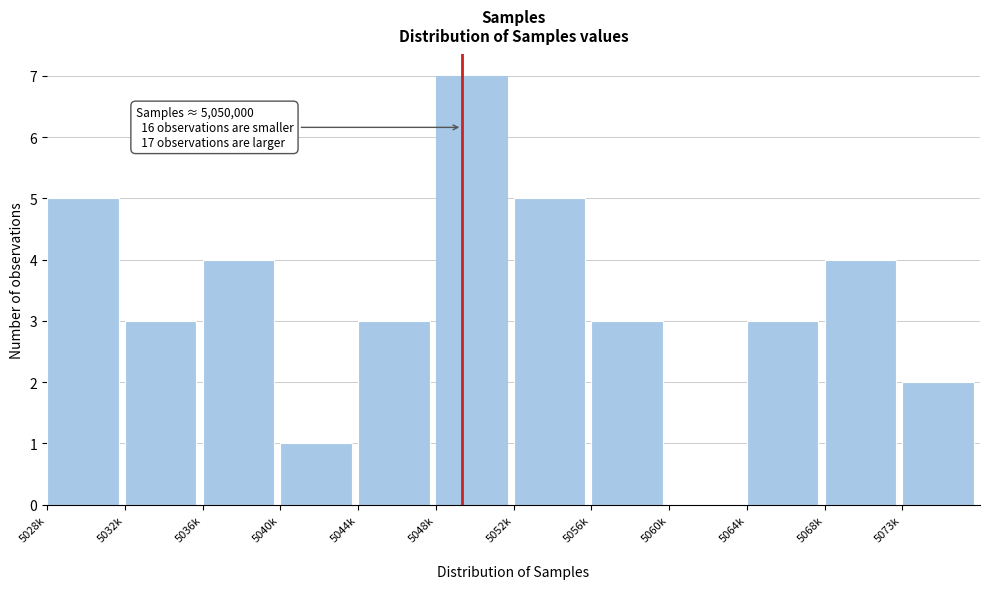

Reading left to right, what are all the values shown in this chart?

5028k=5	5032k=3	5036k=4	5040k=1	5044k=3	5048k=7	5052k=5	5056k=3	5060k=0	5064k=3	5068k=4	5073k=2